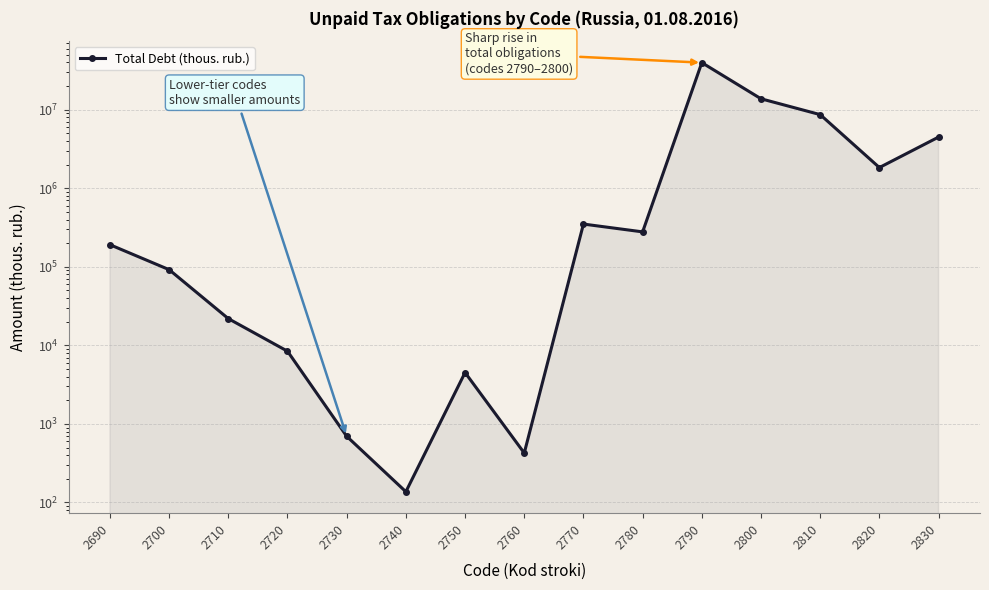

Rank the categories by value from highest to lowest.

2790, 2800, 2810, 2830, 2820, 2770, 2780, 2690, 2700, 2710, 2720, 2750, 2730, 2760, 2740